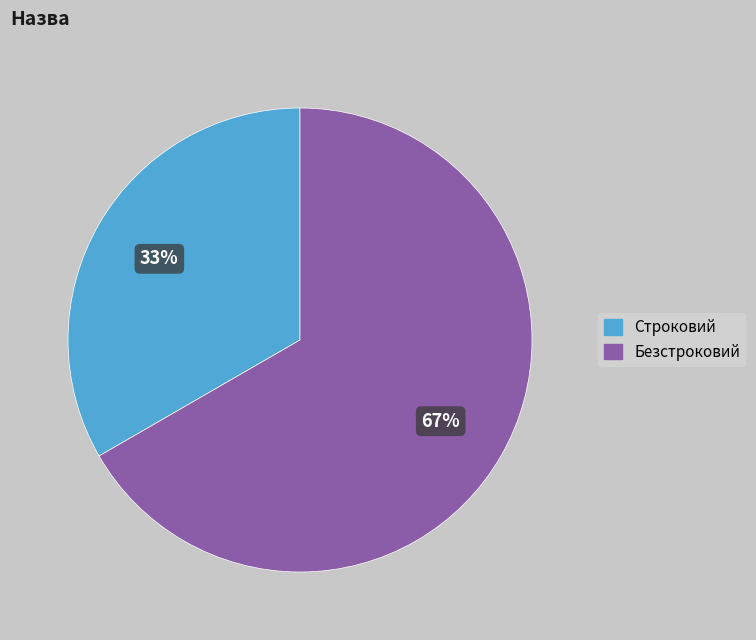

To the nearest percent, what percentage of the pie is Строковий?

33%